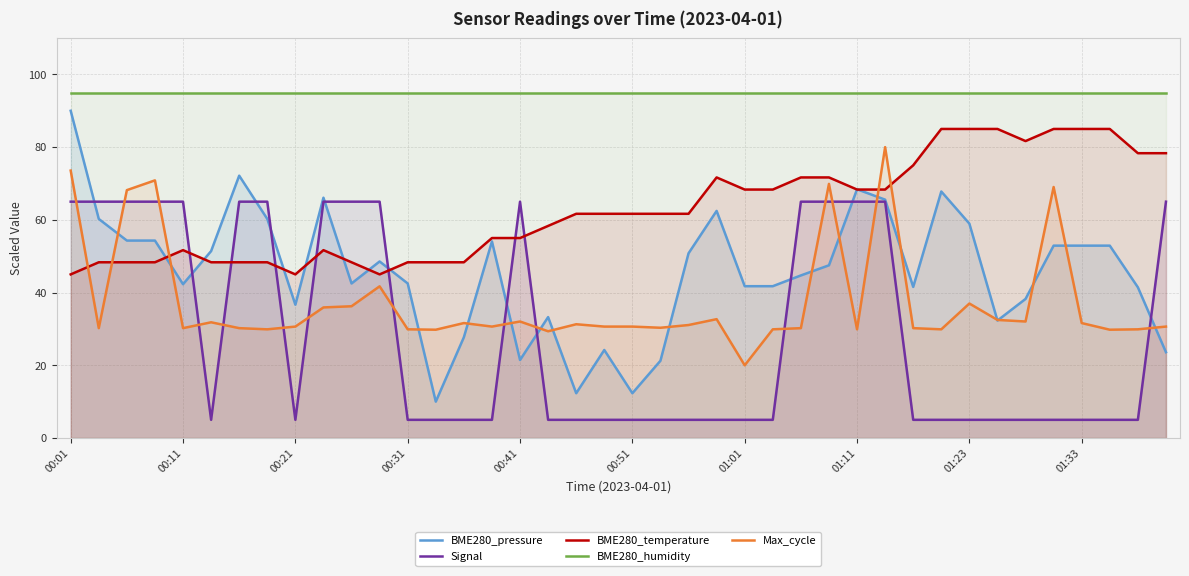

What is the smallest value displayed?

5.0